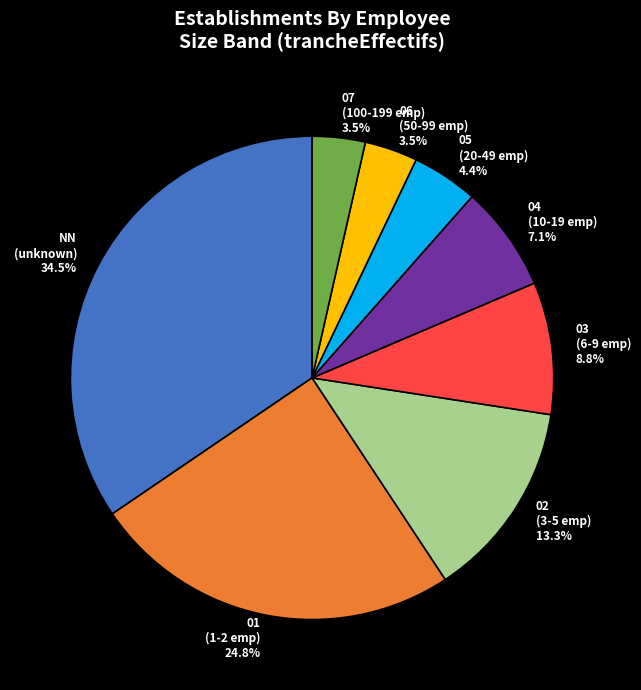

To the nearest percent, what portion does 02 represent?

13%